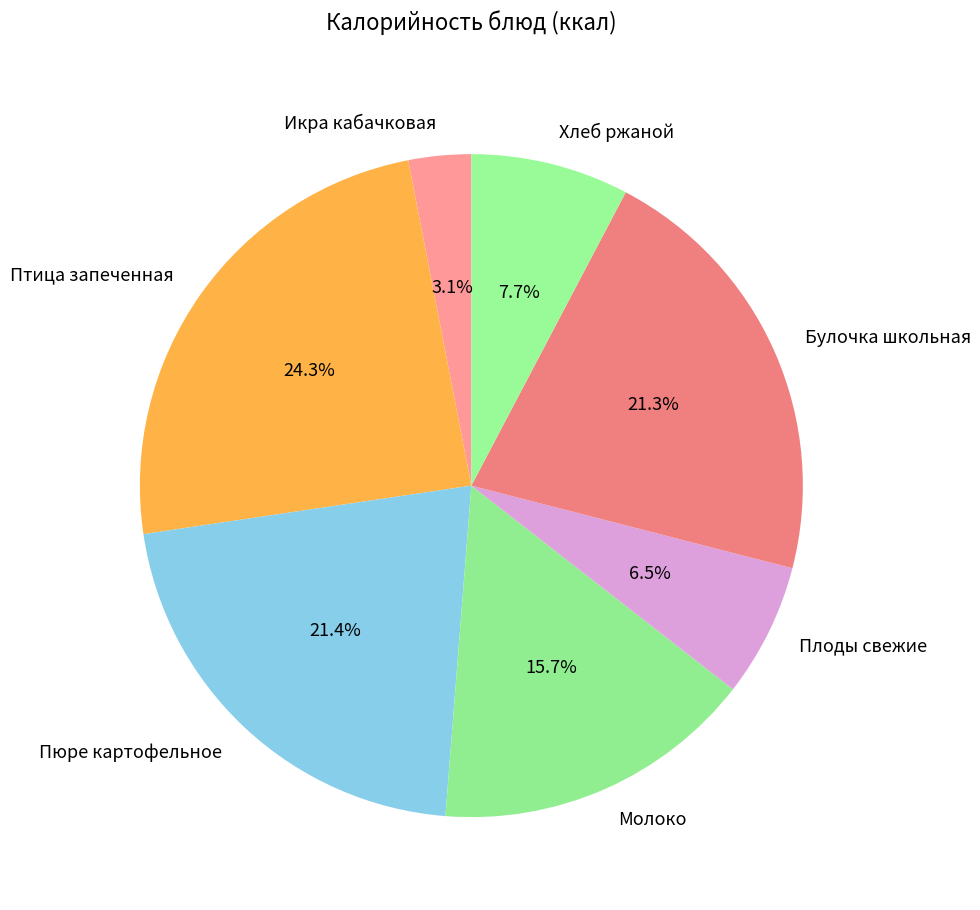

To the nearest percent, what is the average slice percentage?

14%